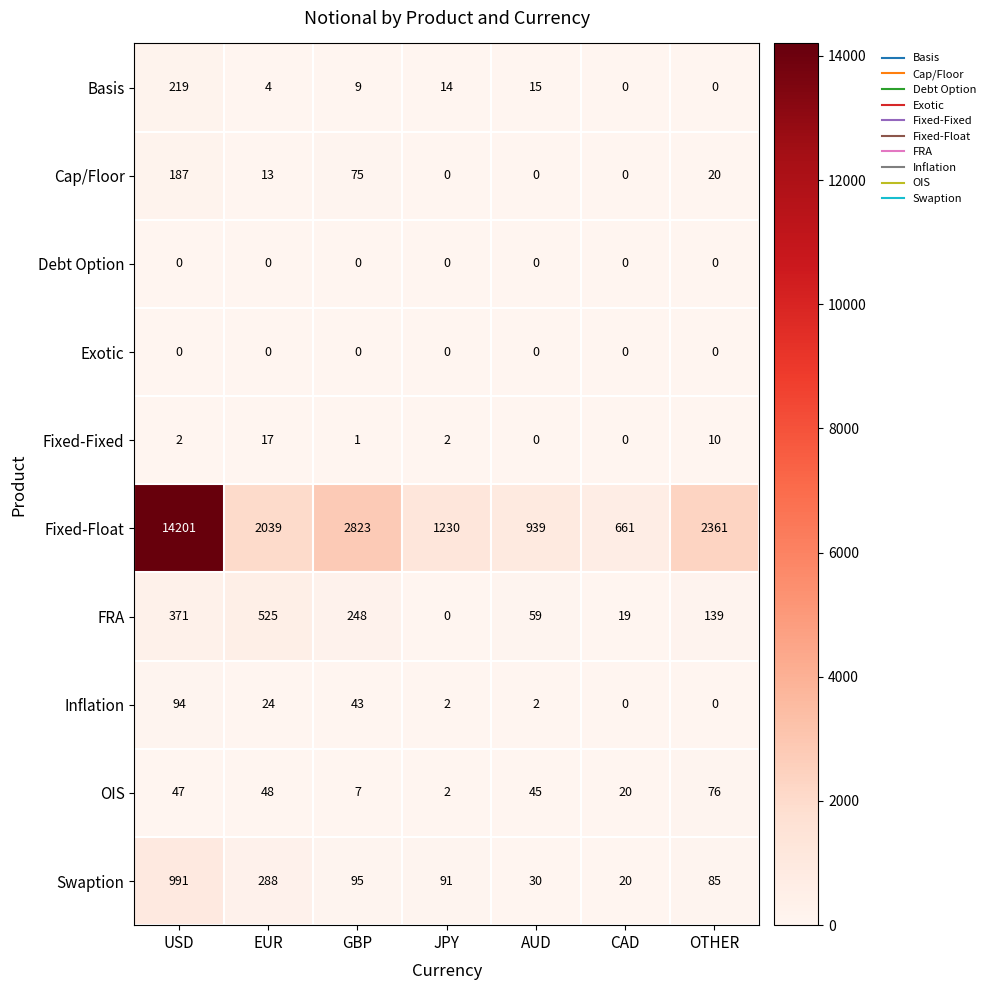

What is the average value of the FRA series?

194